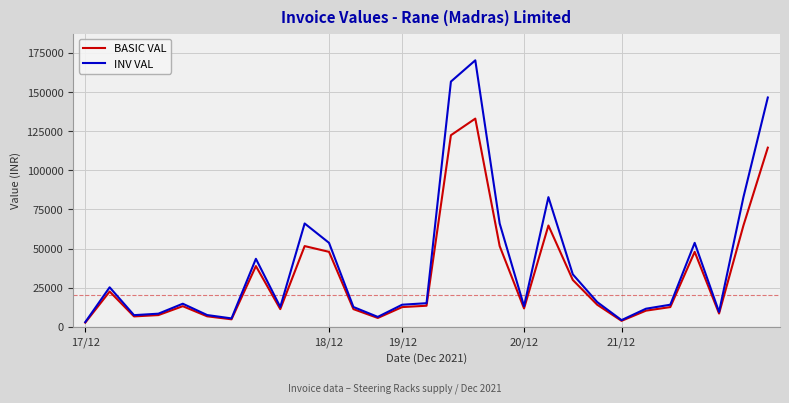

Which series has the widest spread of values?

INV VAL